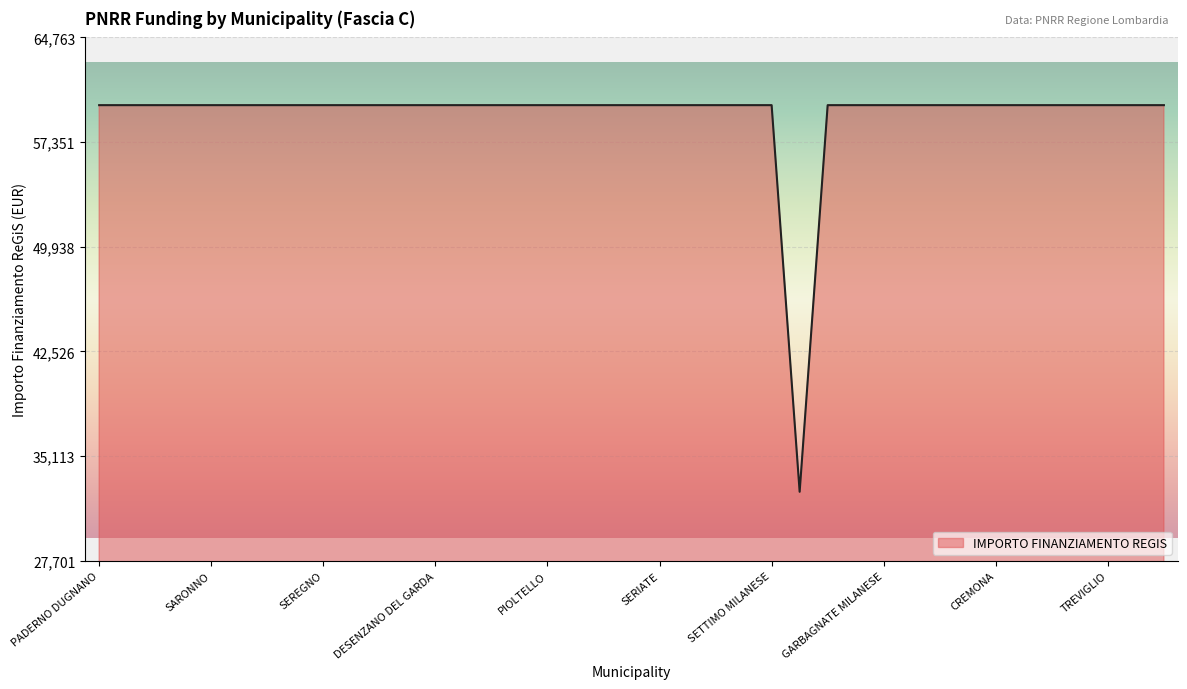

What is the smallest value displayed?

32589